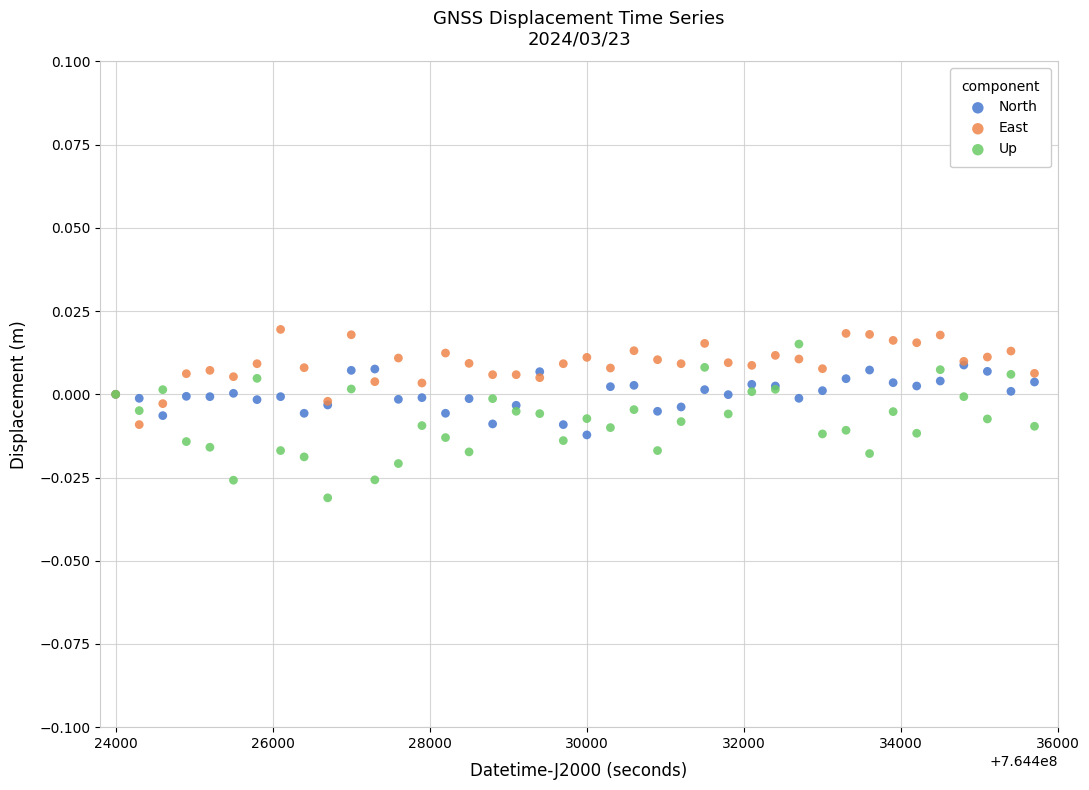

Which series has the widest spread of Y values?

Up